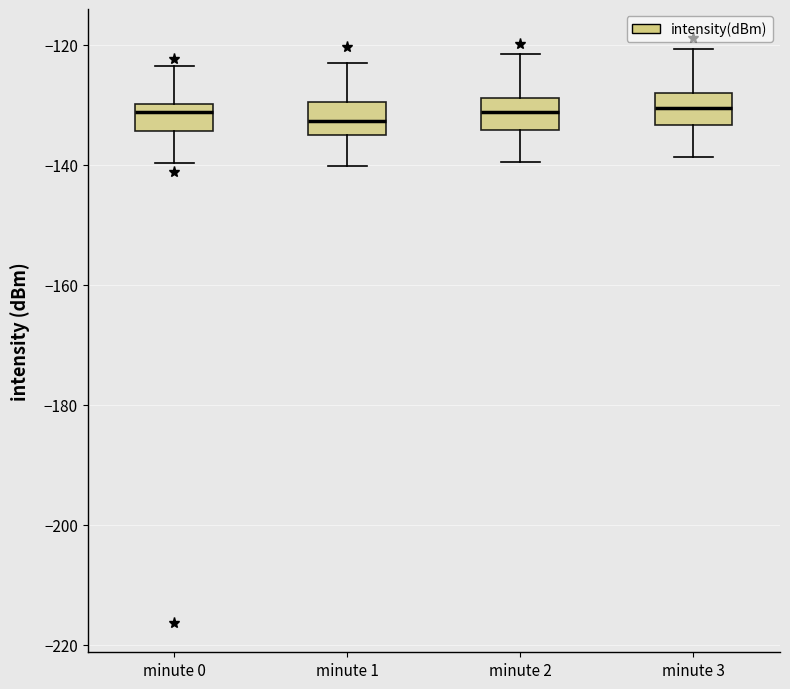

Reading left to right, transcribe this box plot: for each box, give where its median line is, the range the box spans, and where its two whiskers end, as read against the y-axis. The values are not printed on the chart, so give them approximately, as read against the axis.

minute 0: median -132, box -134 to -130, whiskers -140 to -124
minute 1: median -132, box -136 to -130, whiskers -140 to -122
minute 2: median -132, box -134 to -128, whiskers -140 to -122
minute 3: median -130, box -134 to -128, whiskers -138 to -120